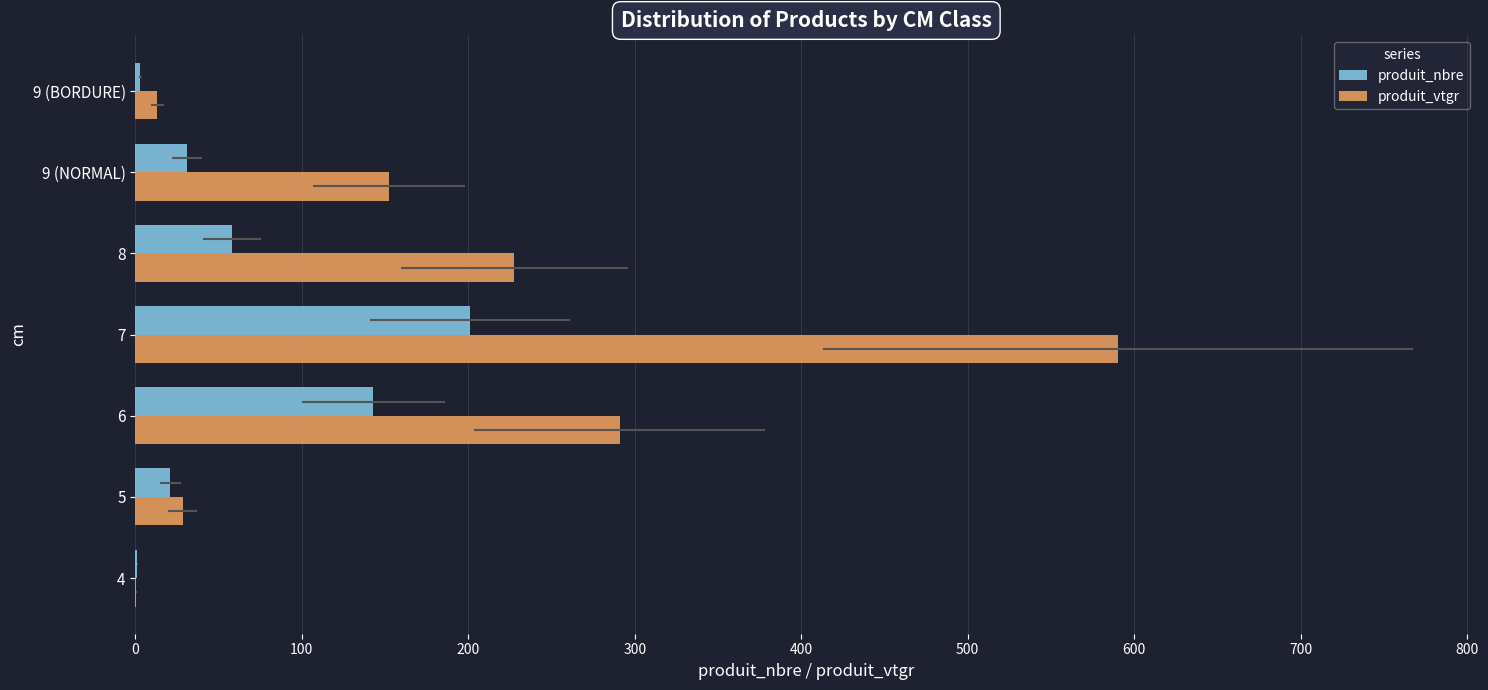

What is the difference between the maximum and second lowest values in the produit_nbre series?

198.0